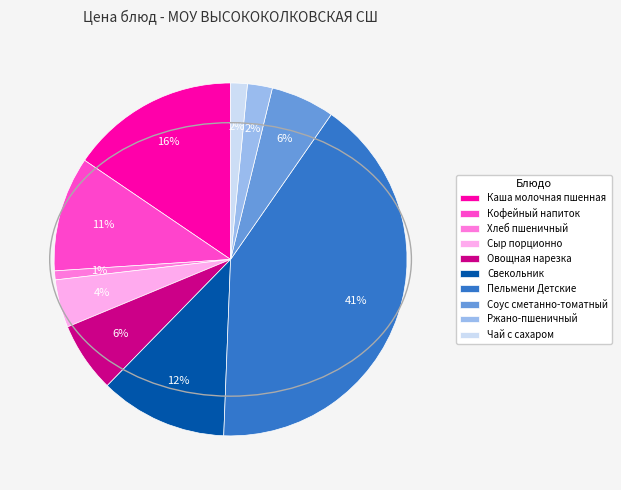

What is the largest slice in the pie chart?

Пельмени Детские